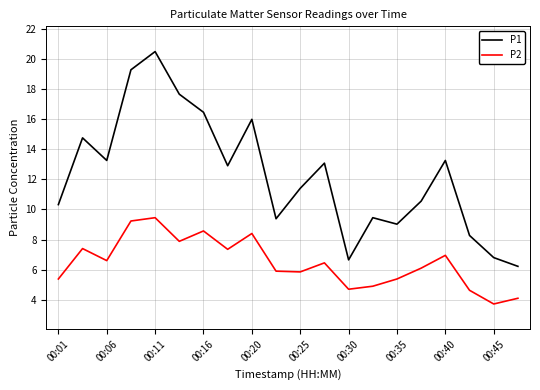

True or false: P2 has more than 2 interior local peaks.

True